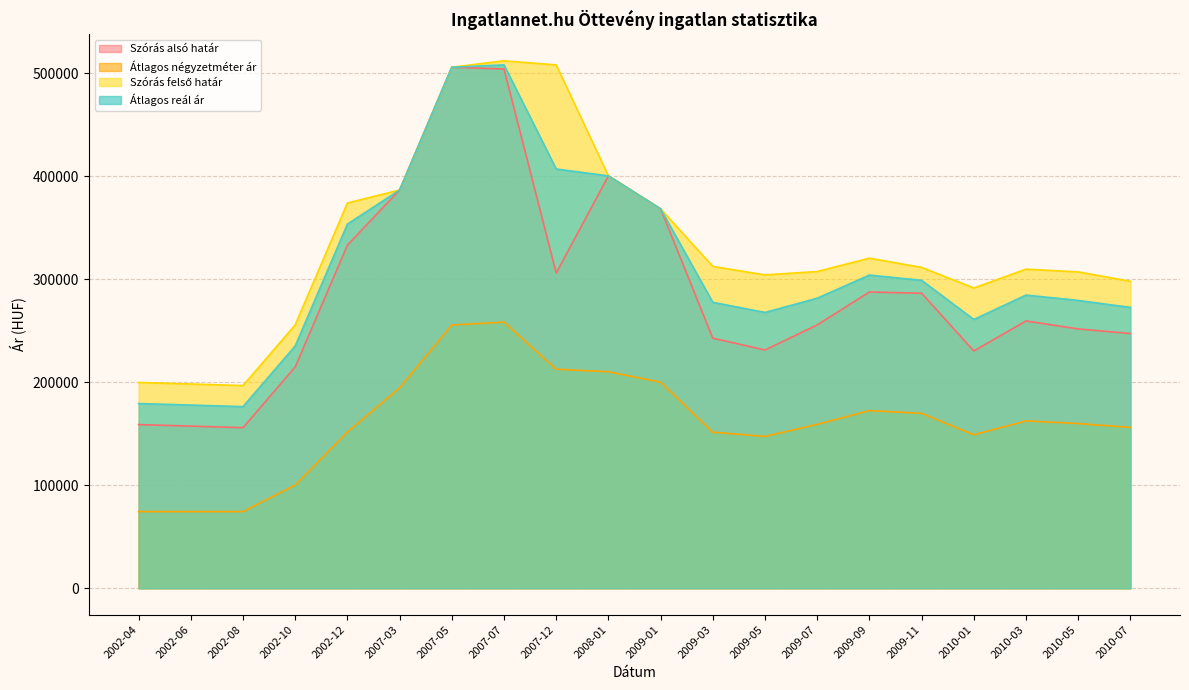

Which category has the highest value in the Szórás alsó határ series?

2007-05